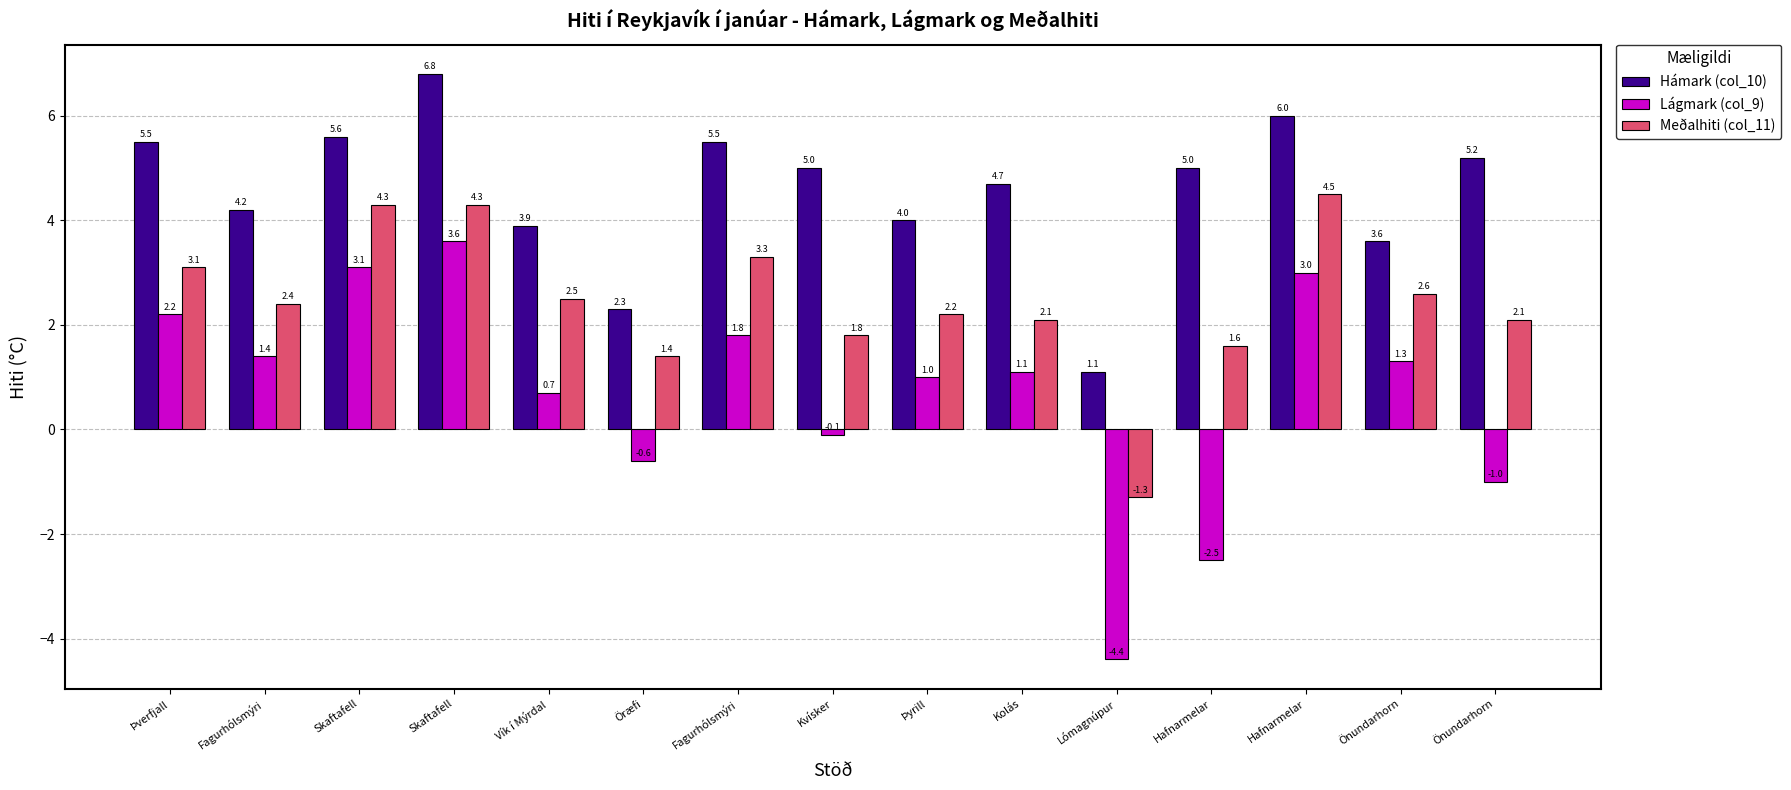

How many categories are shown in the chart?

15